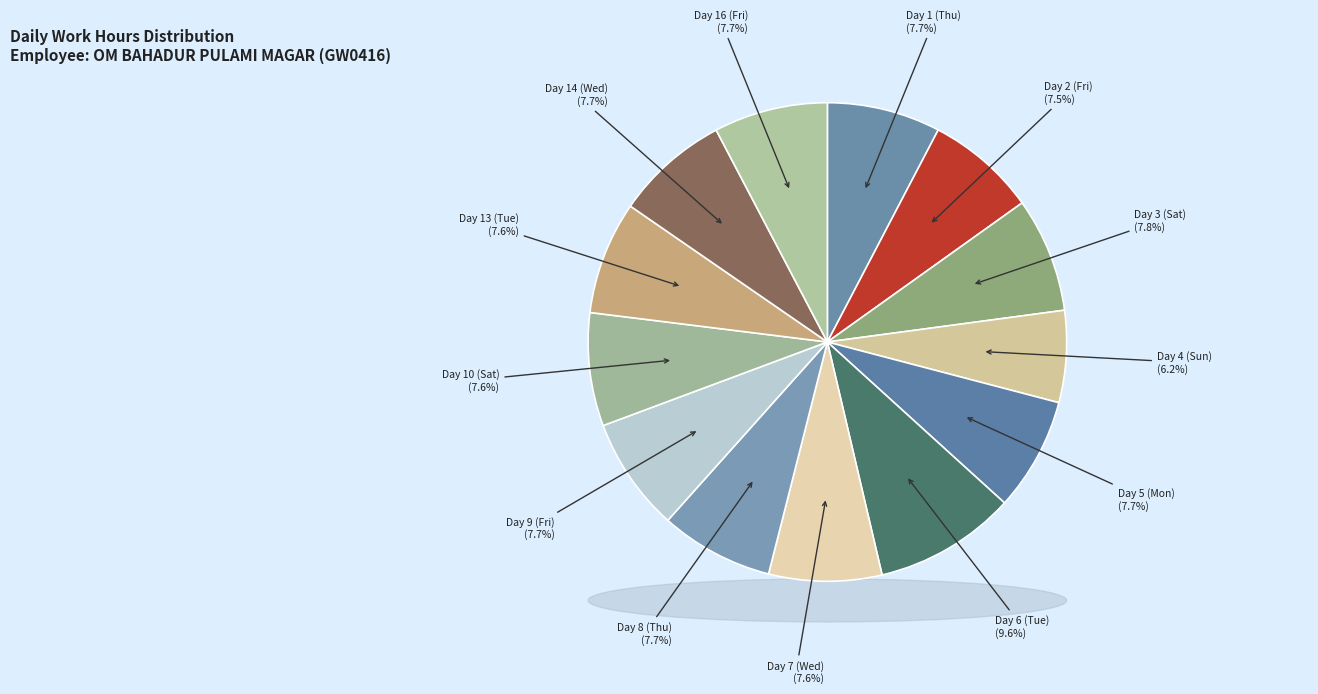

How many segments does this pie chart have?

13